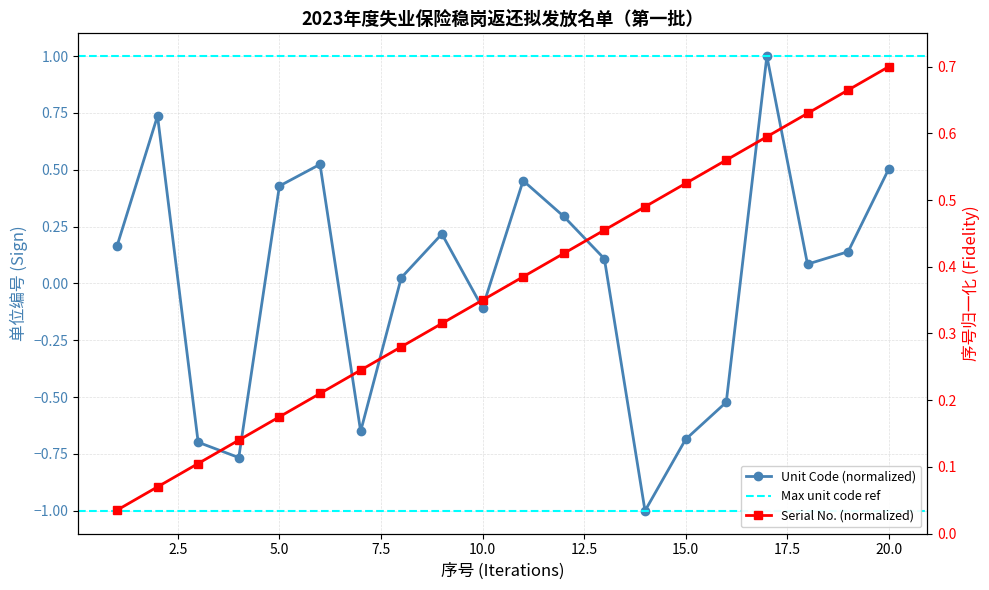

Reading left to right, transcribe all the data shown in this chart.

Serial Number: 0.0	0.1	0.1	0.1	0.2	0.2	0.2	0.3	0.3	0.3	0.4	0.4	0.5	0.5	0.5	0.6	0.6	0.6	0.7	0.7
Unit Code: 0.2	0.7	-0.7	-0.8	0.4	0.5	-0.7	0.0	0.2	-0.1	0.5	0.3	0.1	-1.0	-0.7	-0.5	1.0	0.1	0.1	0.5